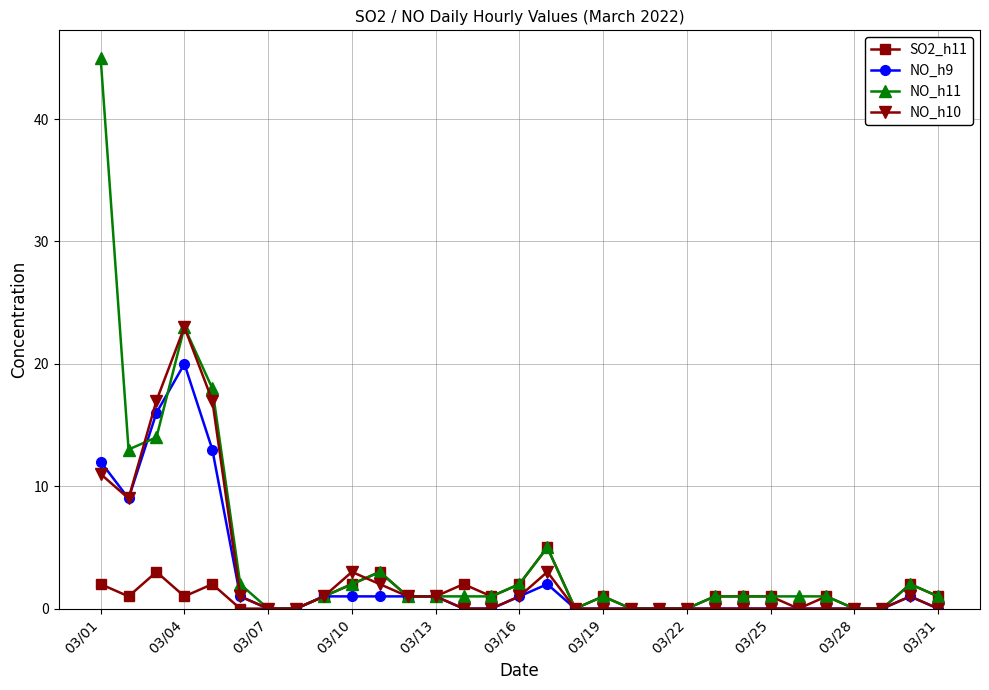

Rank the series by their maximum value, from lowest to highest.

SO2_h11, NO_h9, NO_h10, NO_h11